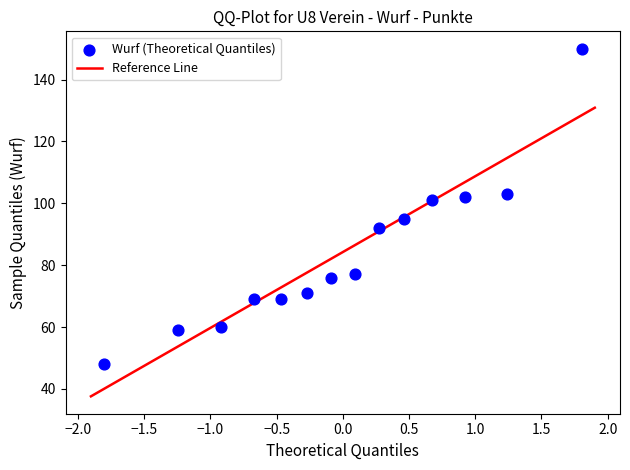

What is the range of Y values (max minus min)?

102